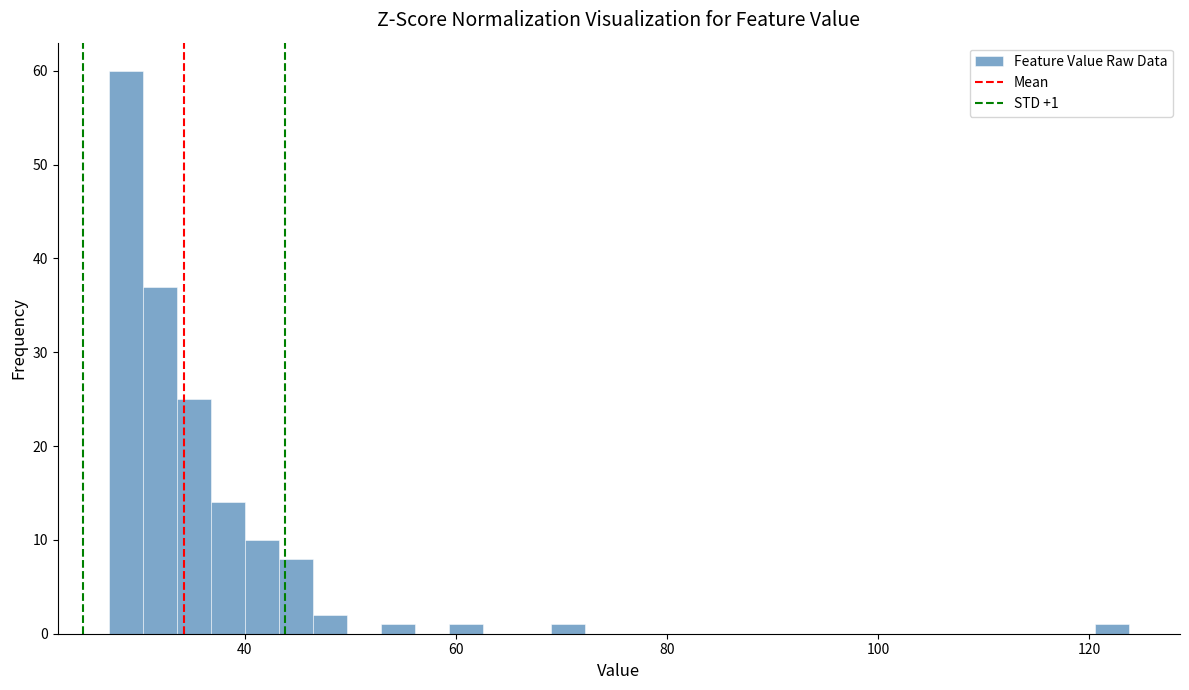

Read against the x-axis, roughly where is the centre of the tallest bar?

28